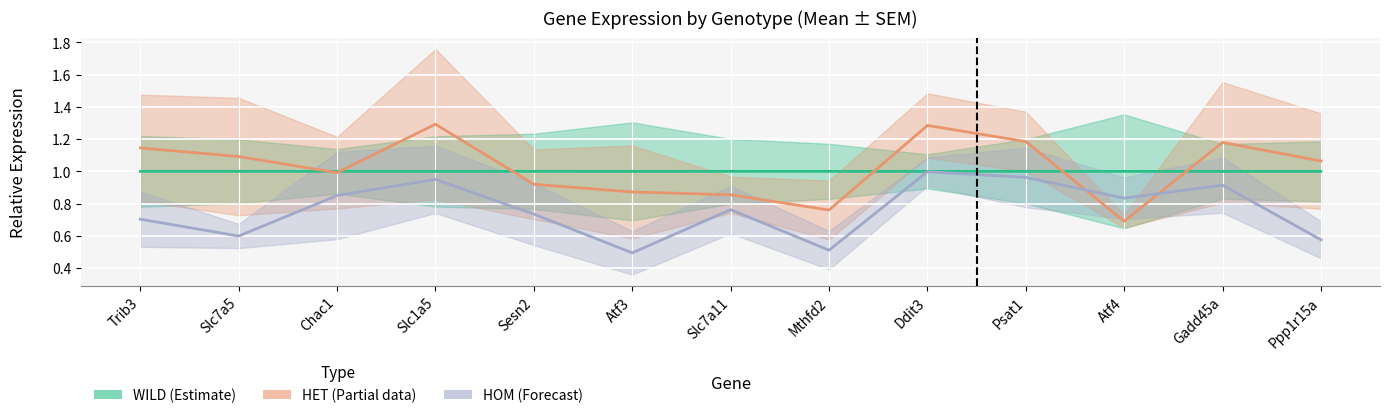

Where does the HET (Partial) series first go above 1?

Trib3